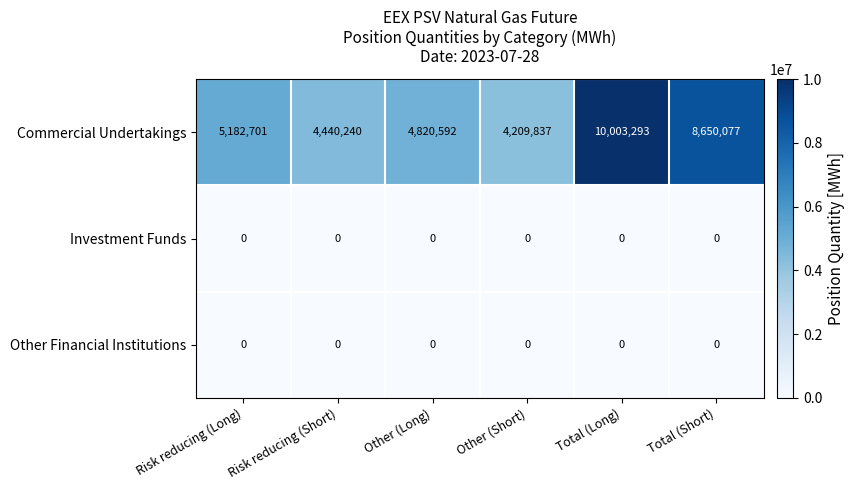

Is it true that Other Financial Institutions equals 0 at Other (Short)?

True